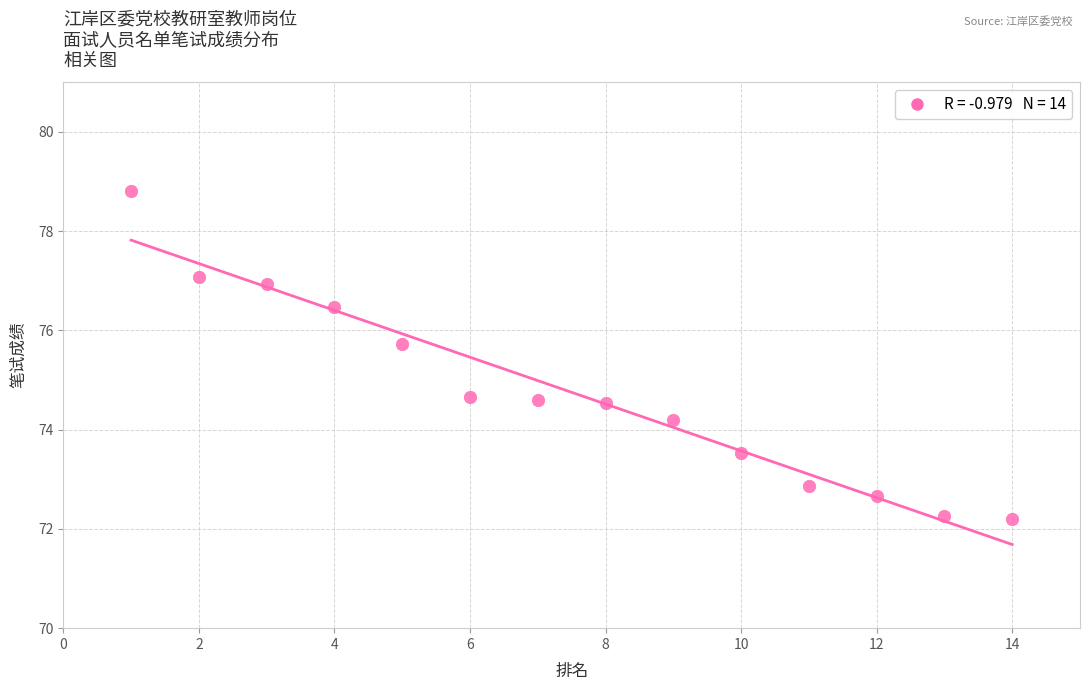

What is the range of Y values (max minus min)?

6.6